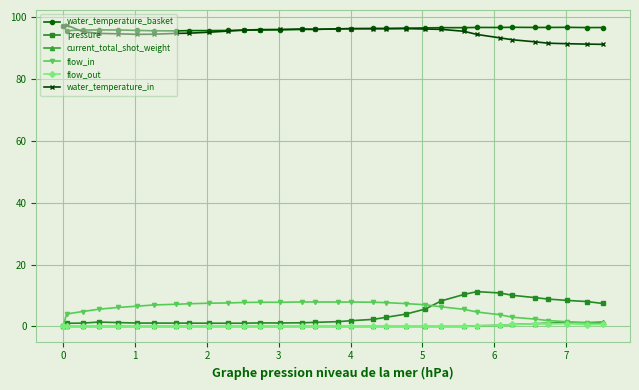

Which series has the largest range (max minus min)?

pressure